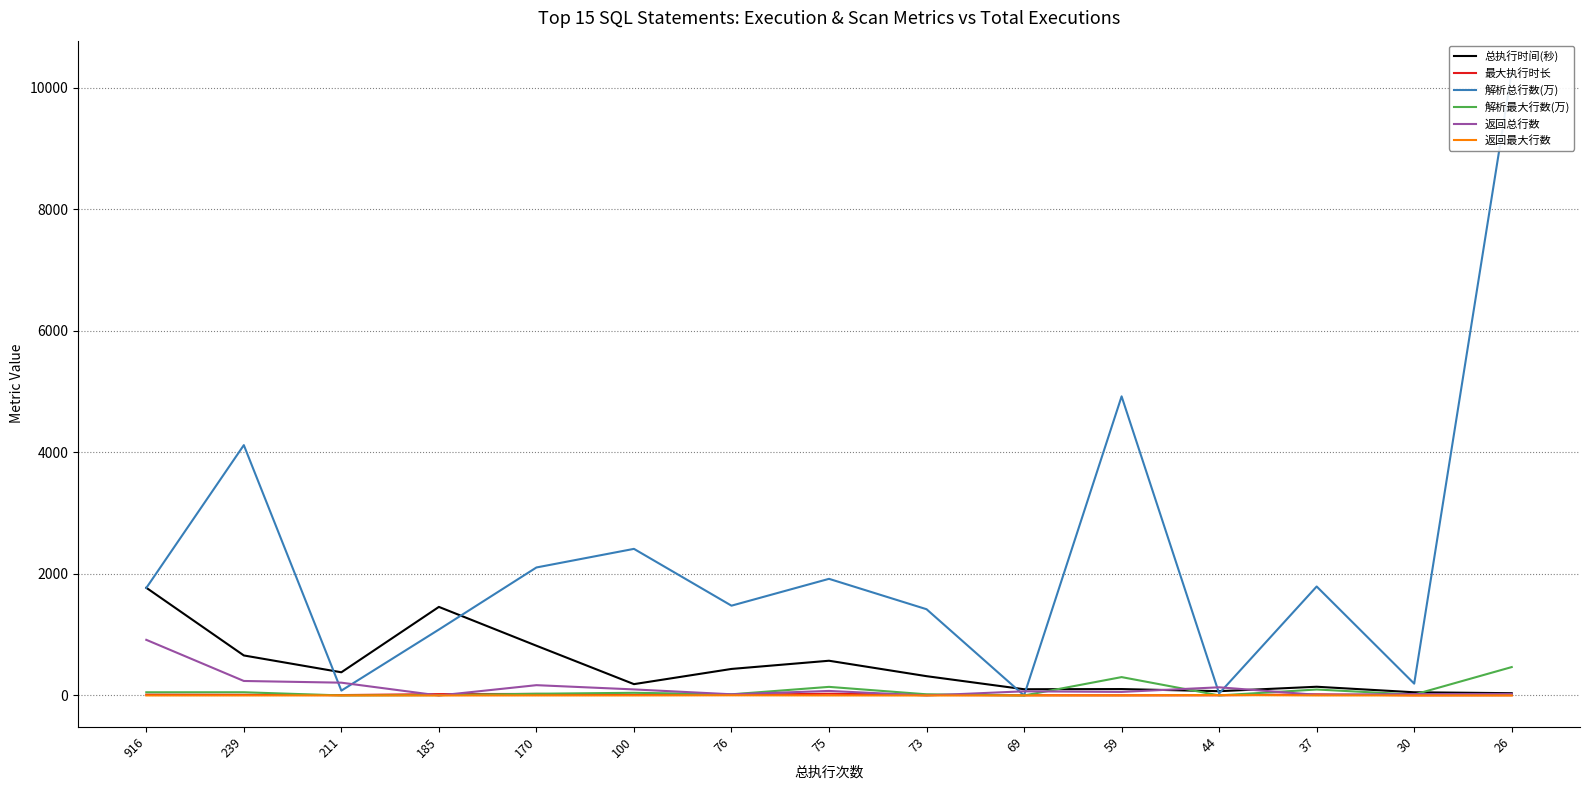

Which has a higher value, 59 or 37?

37